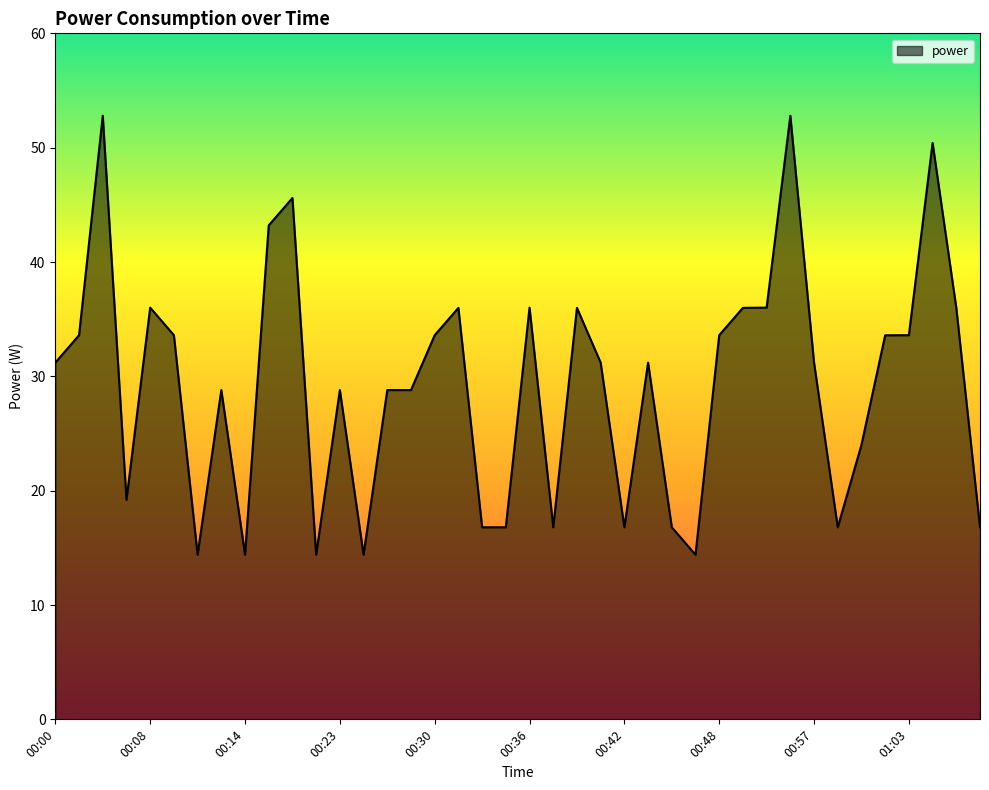

What is the minimum value shown in the chart?

14.4